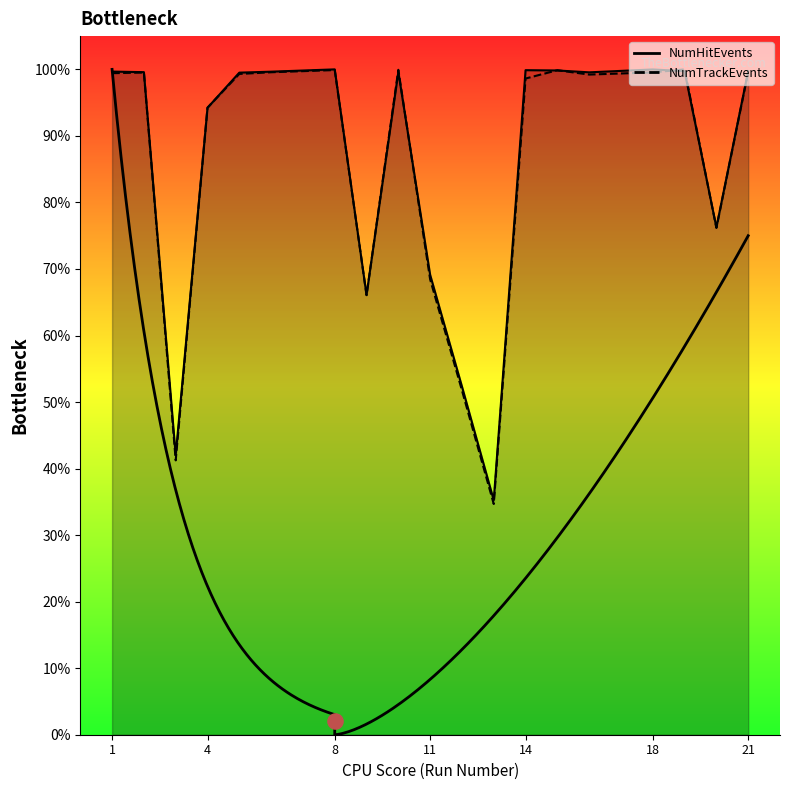

At which category is the sum across all series the highest?

8